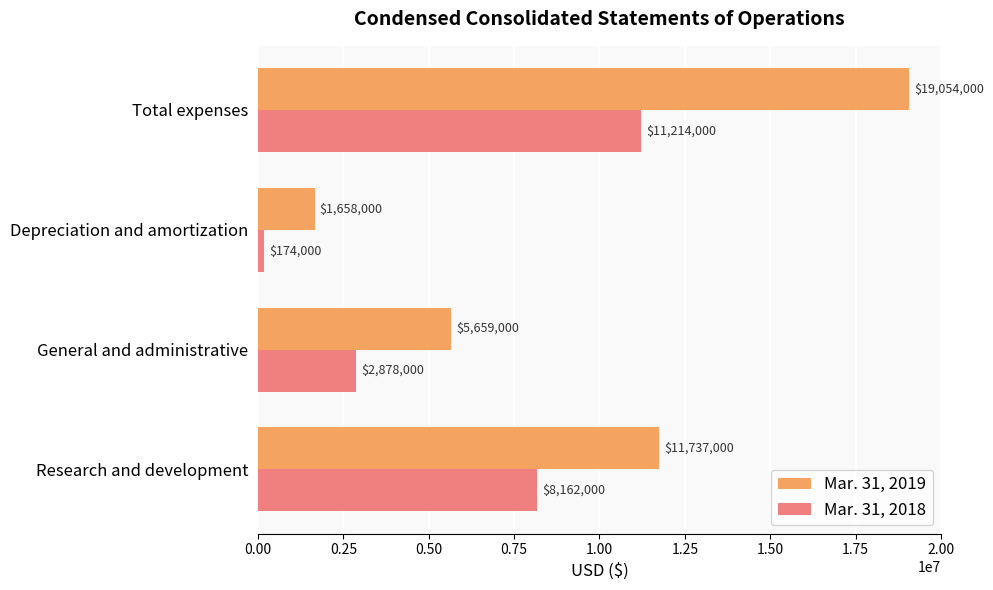

What is the sum of all Mar. 31, 2018 values?

22428000